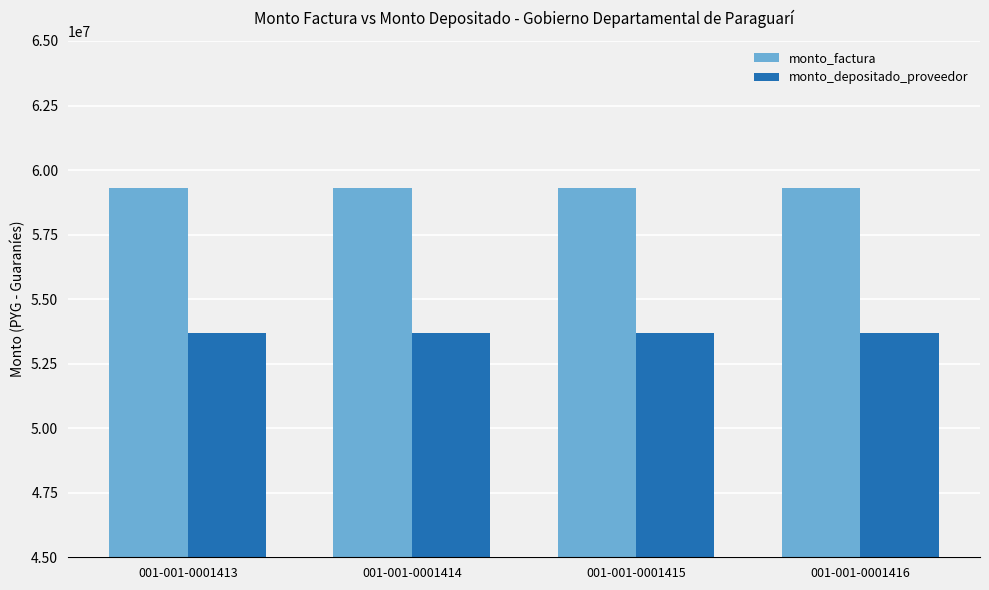

What is the difference between the highest and lowest values at 001-001-0001414?

5607549